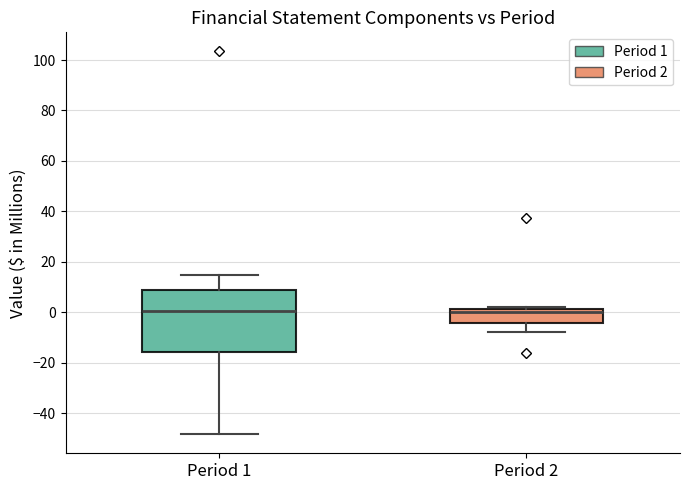

Comparing the boxes themselves (not the whiskers), which one is the tallest?

Period 1